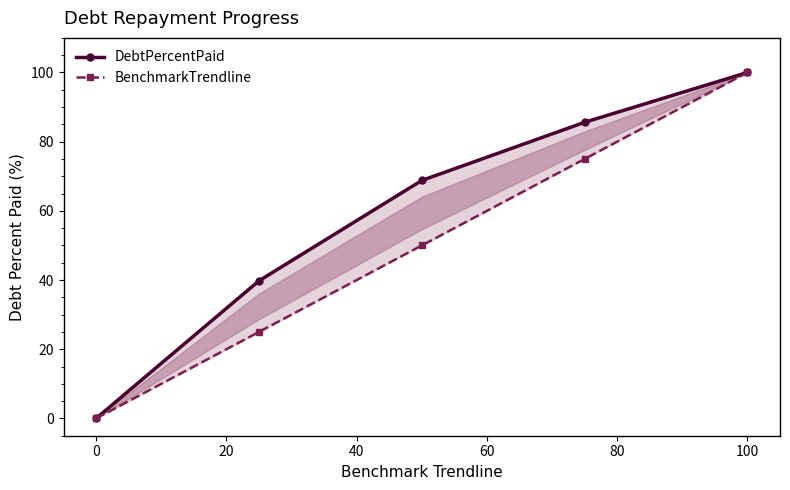

Reading left to right, what are all the values shown in this chart?

DebtPercentPaid: 0.0	39.8	68.8	85.6	100.0
BenchmarkTrendline: 0.0	25.0	50.0	75.0	100.0